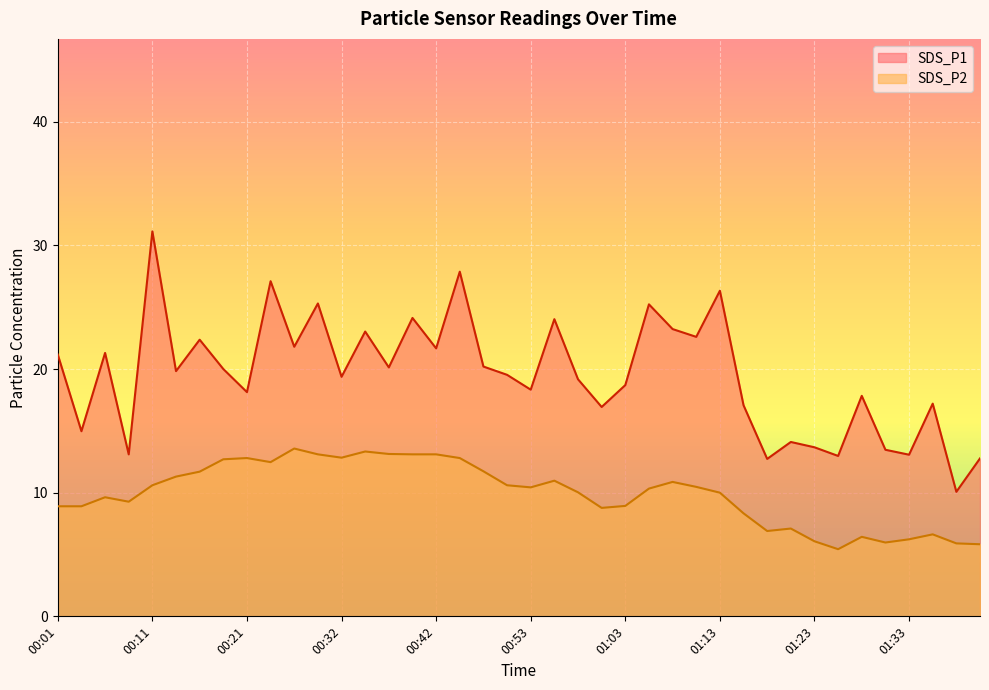

True or false: SDS_P2 and SDS_P1 cross at least once.

False